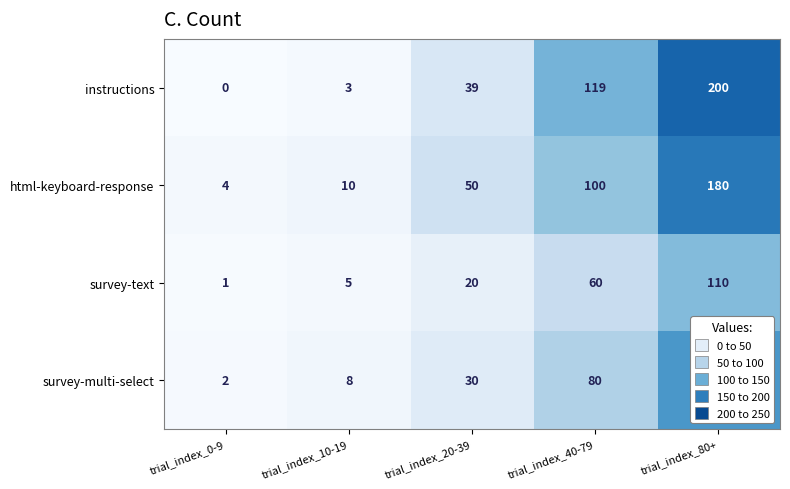

Which series has the largest range (max minus min)?

instructions